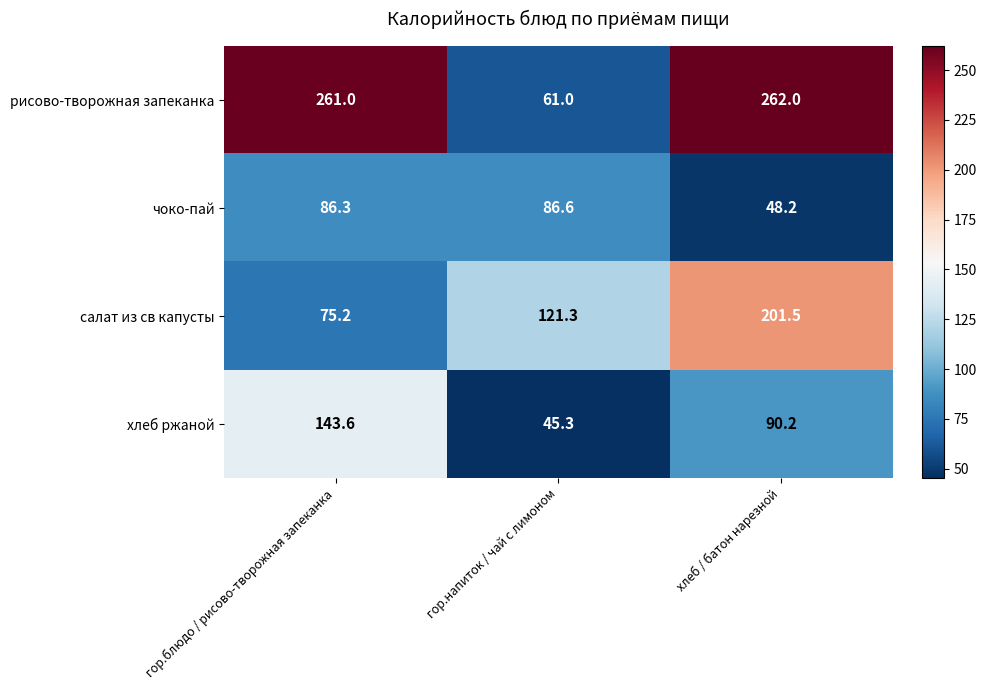

At which label is салат из св капусты closest to 138?

гор.напиток / чай с лимоном